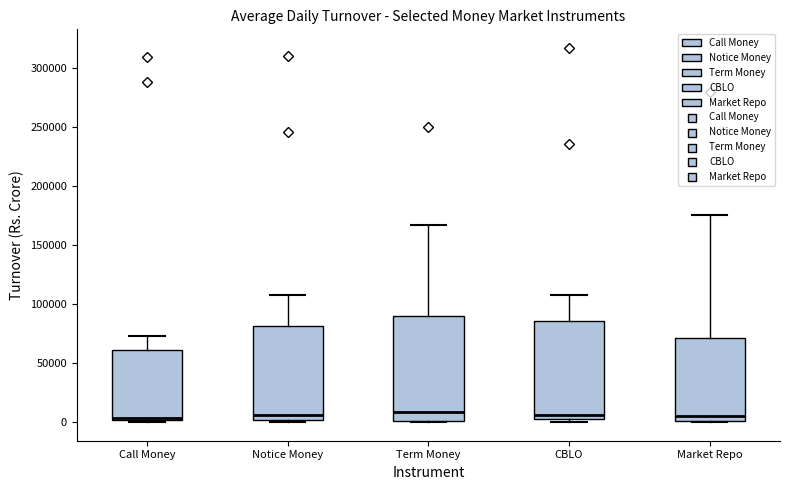

Reading left to right, read every box against the y-axis: the position of its median line, the range the box covers, and the ends of its whiskers. The values are not printed on the chart, so give them approximately, as read against the axis.

Call Money: median 5000 (drawn on the box's lower edge), box 0 to 60000, whiskers 0 (just below the box's lower edge) to 75000
Notice Money: median 5000, box 0 to 80000, whiskers 0 (just below the box's lower edge) to 105000
Term Money: median 10000, box 0 to 90000, whiskers 0 to 165000
CBLO: median 5000, box 0 to 85000, whiskers 0 (just below the box's lower edge) to 110000
Market Repo: median 5000, box 0 to 70000, whiskers 0 to 175000